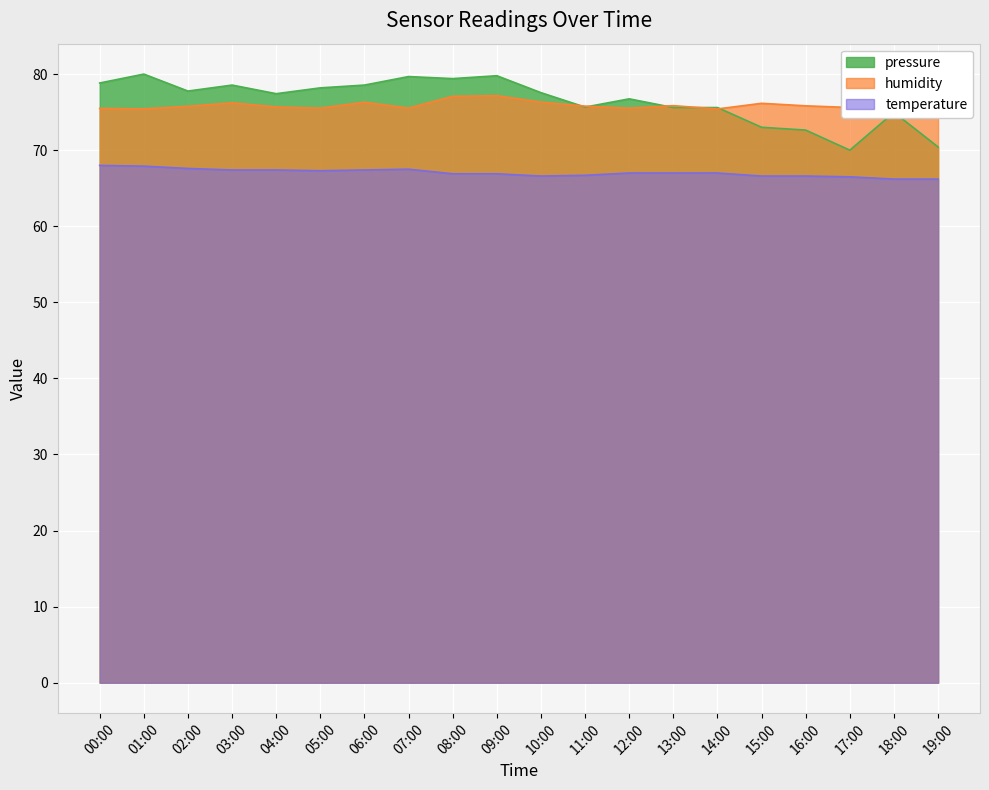

What is the value of the humidity point at the 5th from the left?

75.7